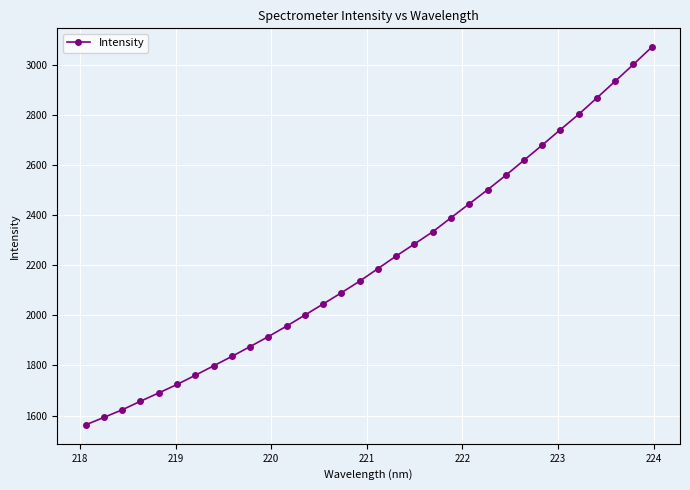

What is the minimum value shown in the chart?

1562.6